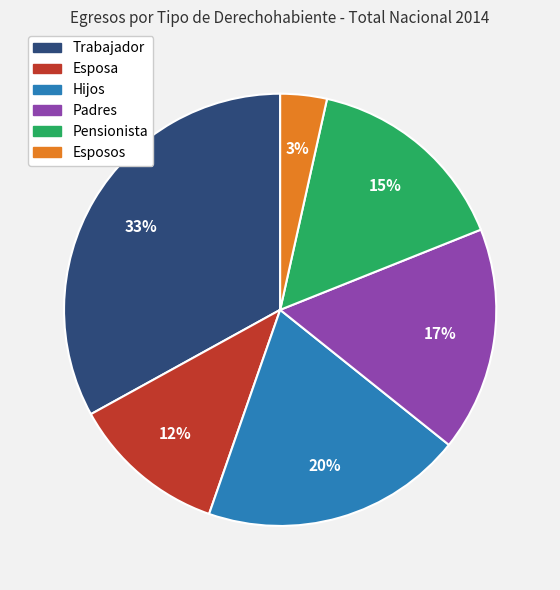

Combined, do Pensionista and Padres account for over 50%?

No